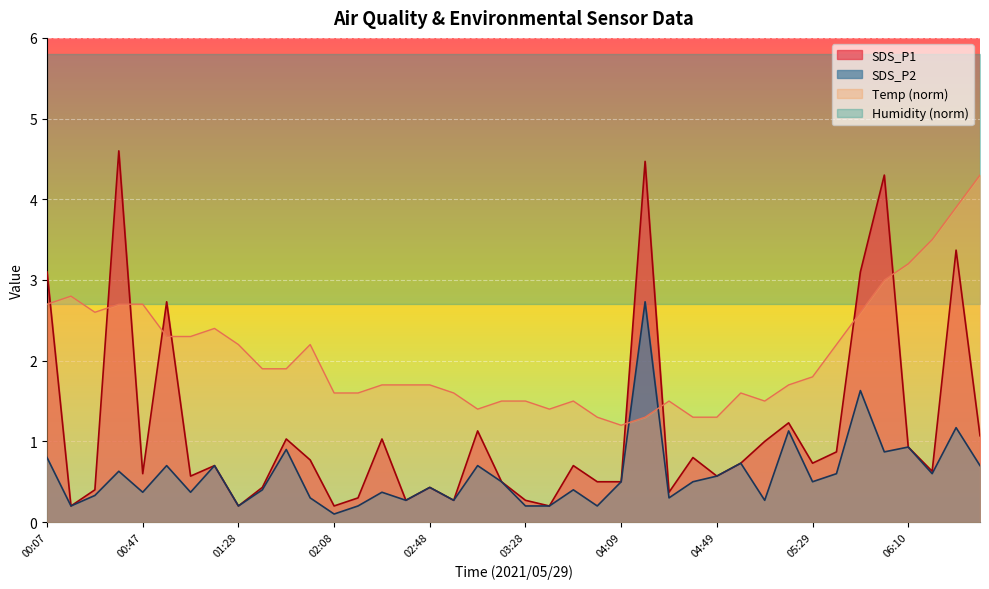

What is the difference between the second highest and minimum values in the SDS_P1 series?

4.3